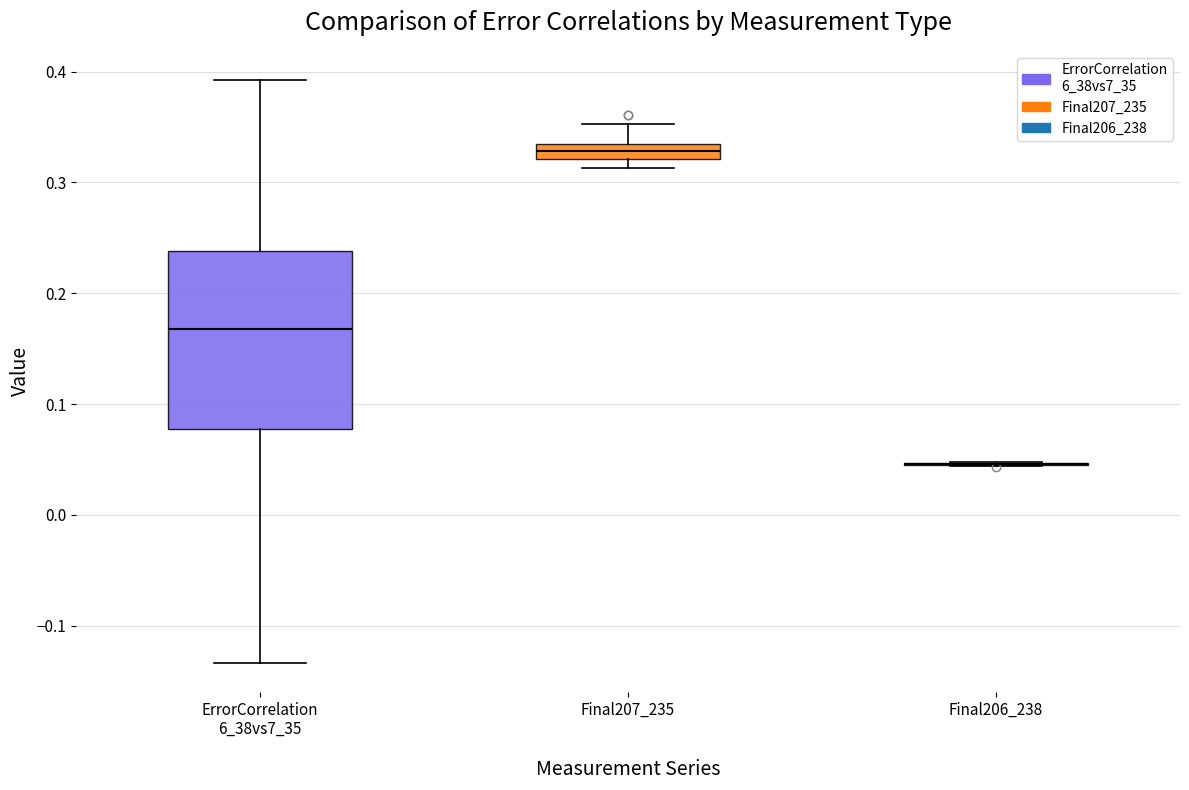

Where is the lower edge of the box for Final207_235 on the y-axis? The values are not printed on the chart, so give them approximately, as read against the axis.

0.32